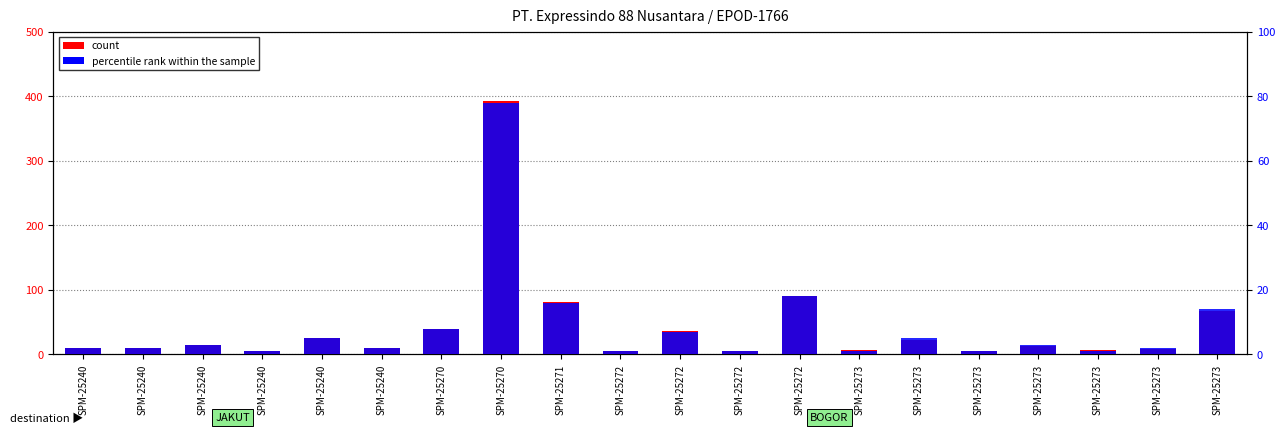

Reading left to right, list all the values displayed in this chart.

count: 10	10	15	5	25	10	40	392	81	6	36	6	91	7	23	6	13	7	9	68
percentile rank within the sample: 2	2	3	1	5	2	8	78	16	1	7	1	18	1	5	1	3	1	2	14